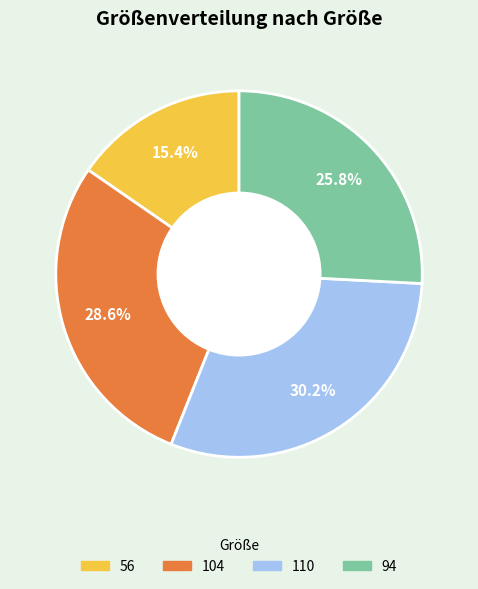

What percentage is the 104 slice, to the nearest percent?

29%